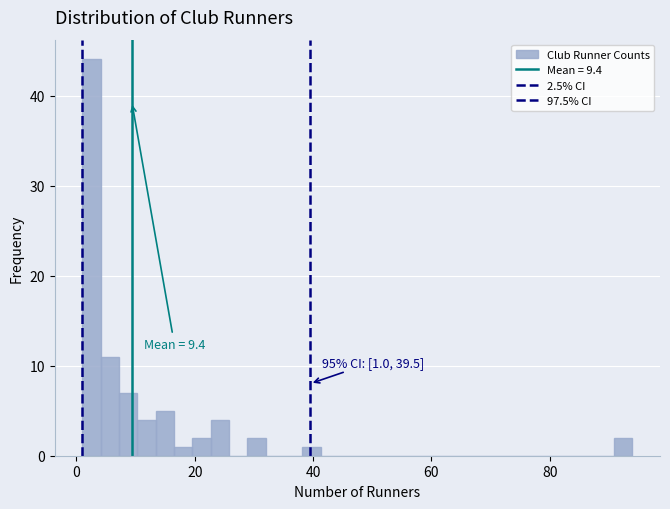

Around what value on the x-axis is the tallest bar? Give the approximate position of its centre, as read against the axis.

2